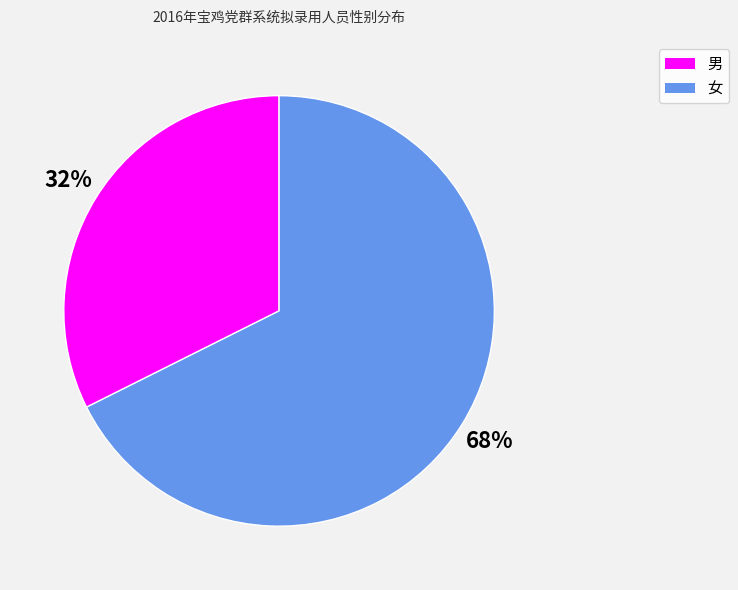

Approximately how many times larger is the value at 男 compared to 女?

0.5